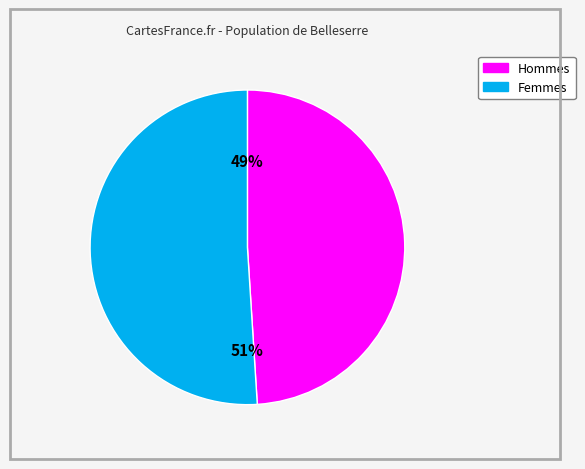

To the nearest percent, what is the difference between the largest and smallest slice percentages?

2%